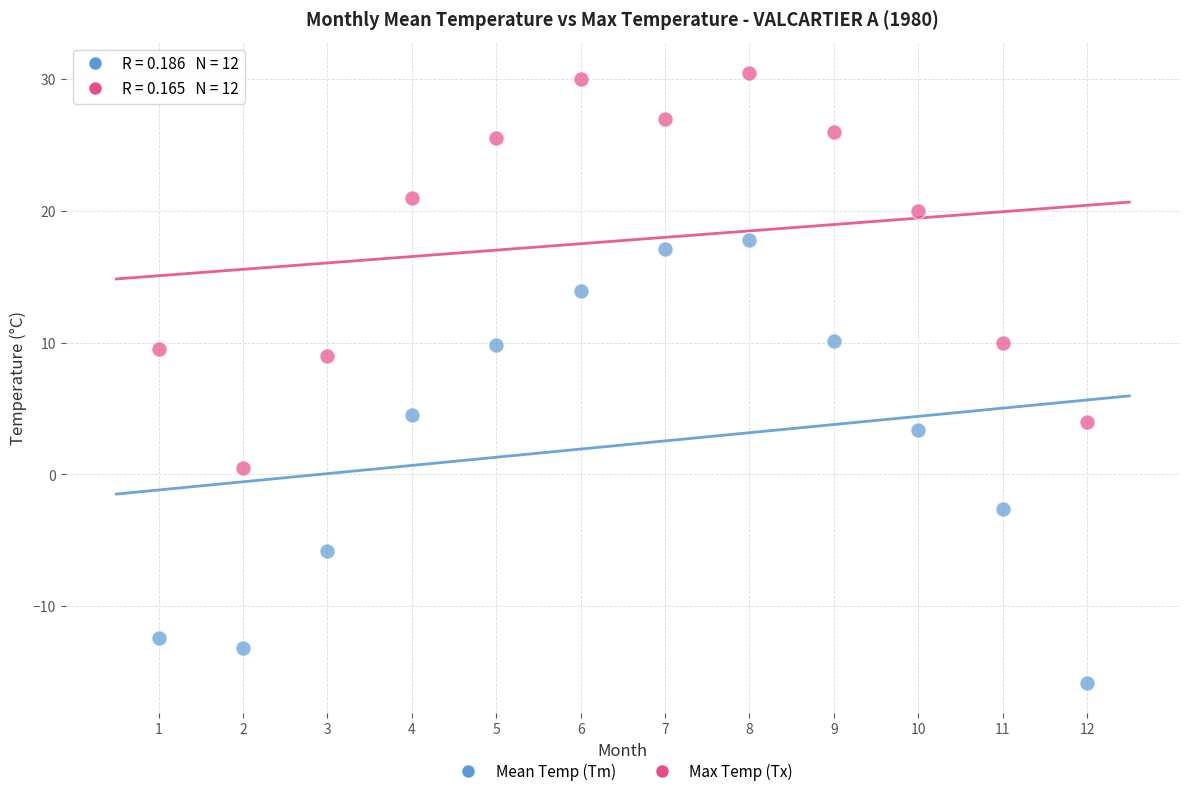

Across all data points, what is the range of X values (max minus min)?

11.0